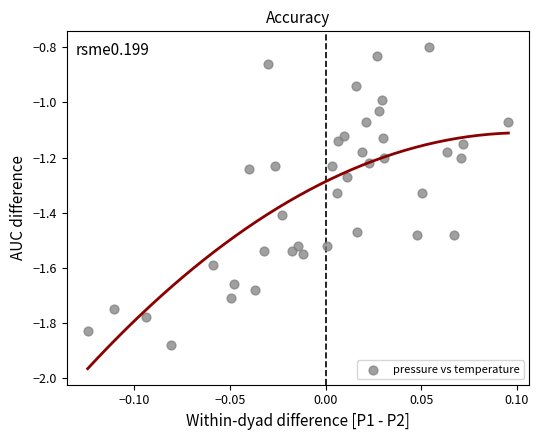

What is the range of Y values (max minus min)?

1.1